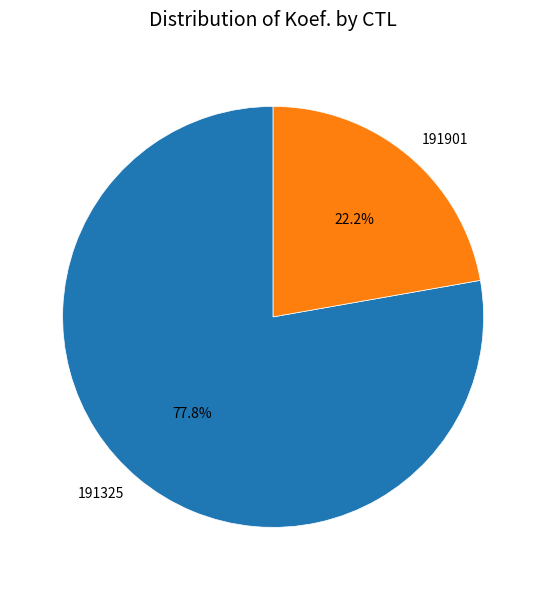

Does 191325 represent more than half of the total?

Yes